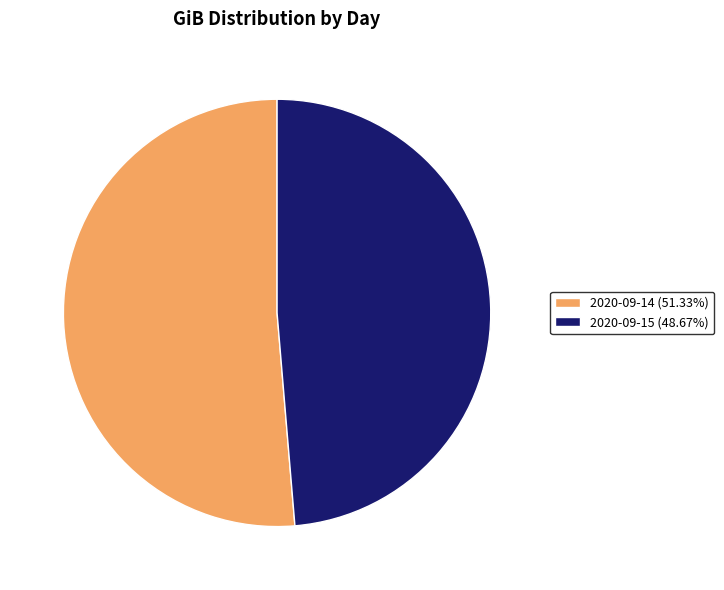

Is there any slice that represents more than half of the pie?

Yes